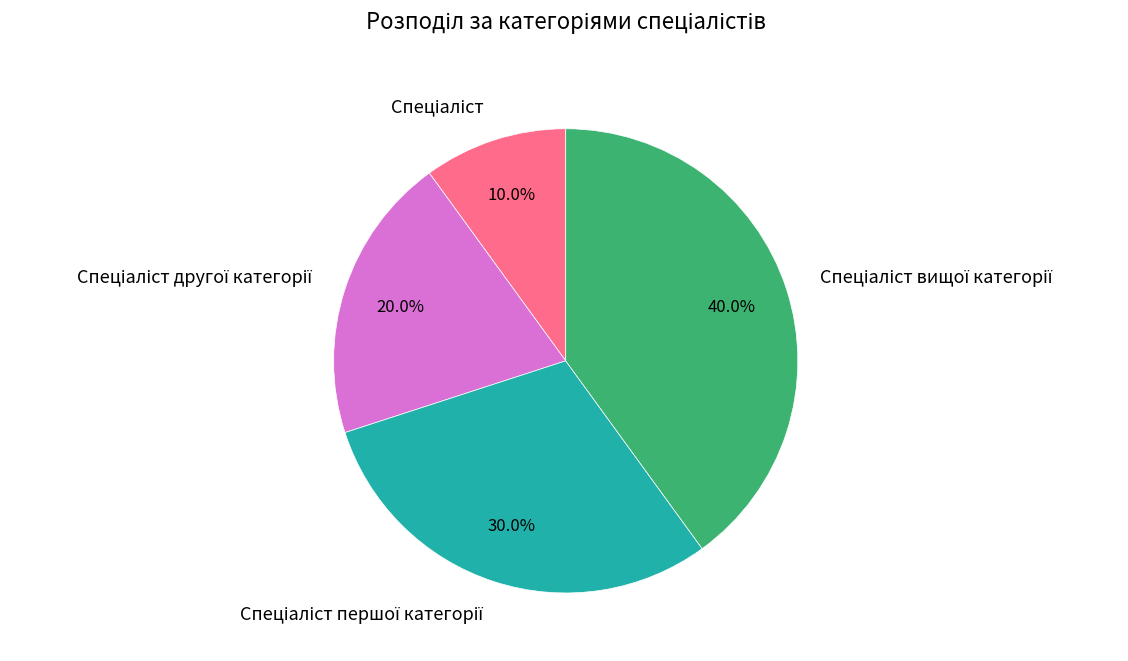

Is there any slice that represents more than half of the pie?

No